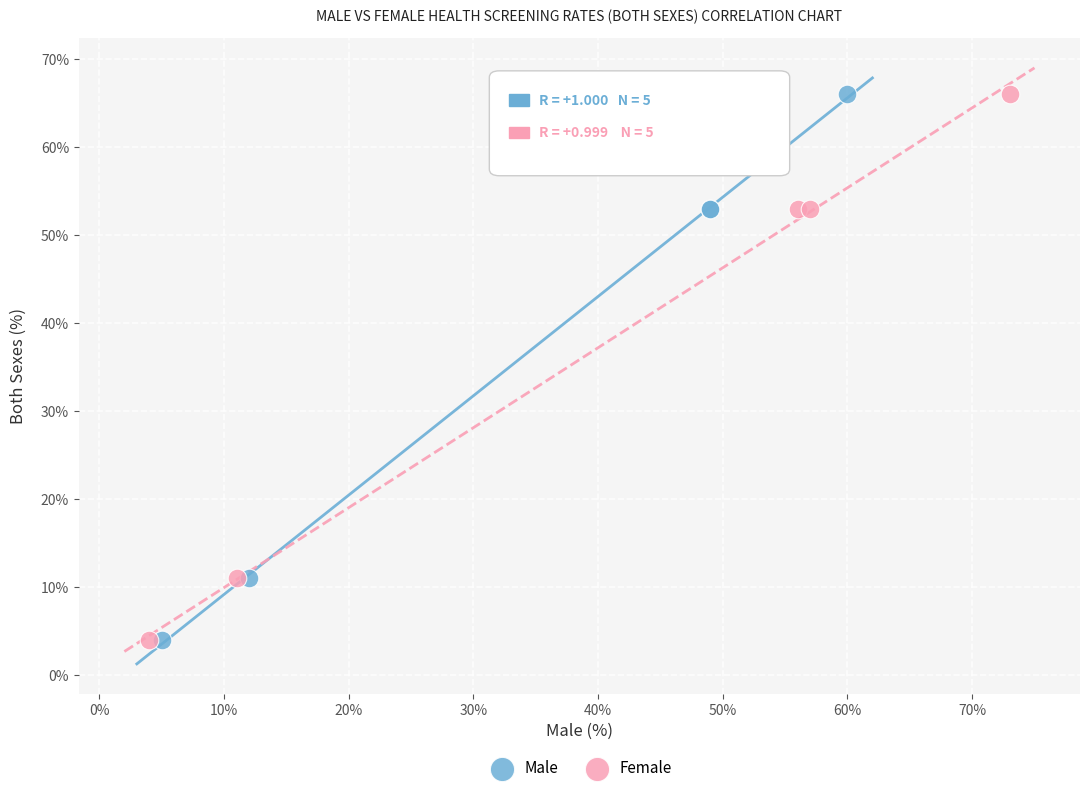

What are all the series names shown in the legend?

Male, Female